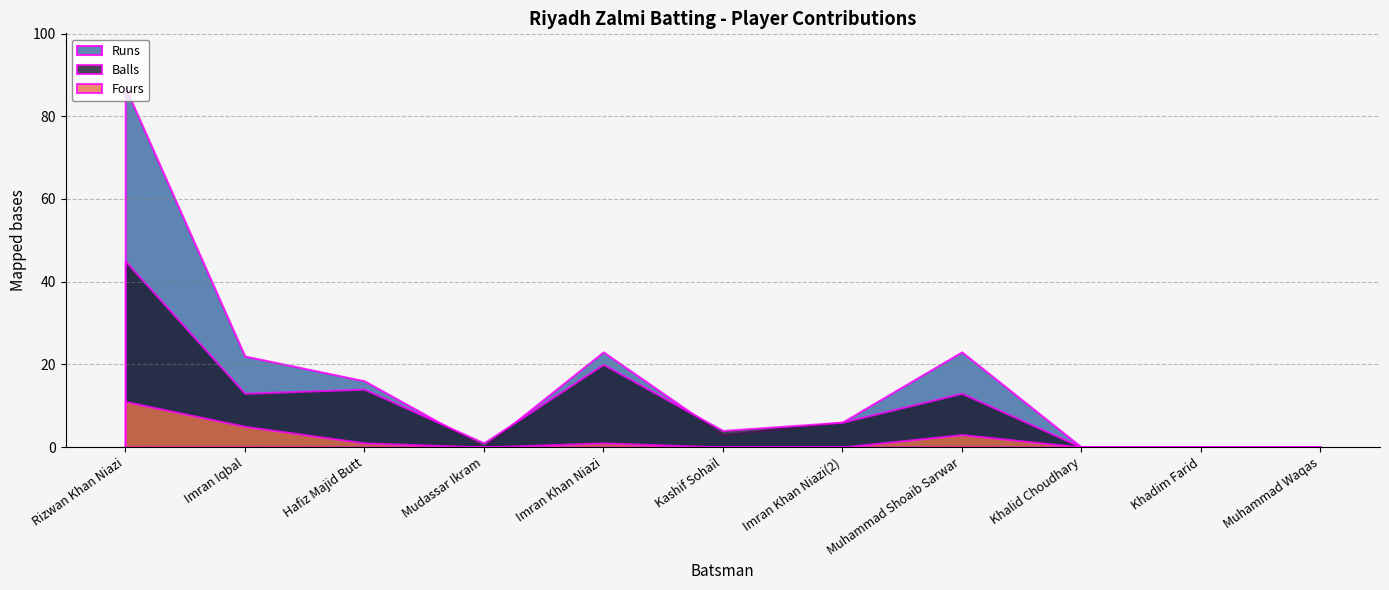

The Runs series shows 3 at Kashif Sohail. True or false?

True